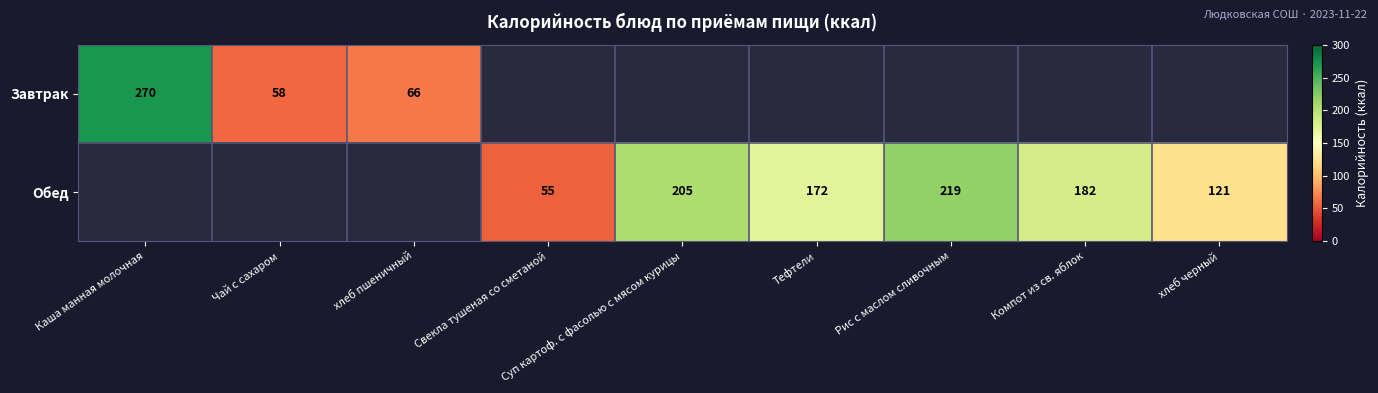

The value of Обед at Суп картоф. с фасолью с мясом курицы is 205. True or false?

True